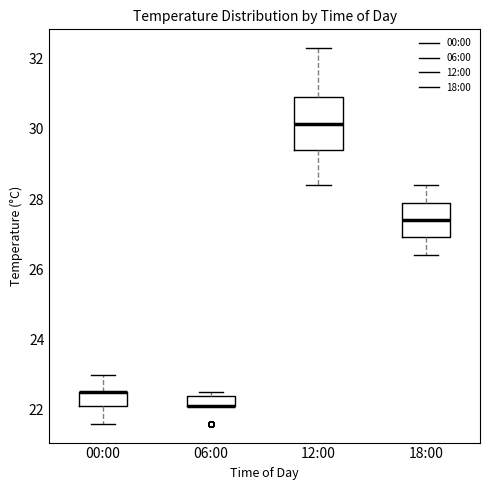

Where does the lower whisker of the box for 18:00 end on the y-axis? The values are not printed on the chart, so give them approximately, as read against the axis.

26.4